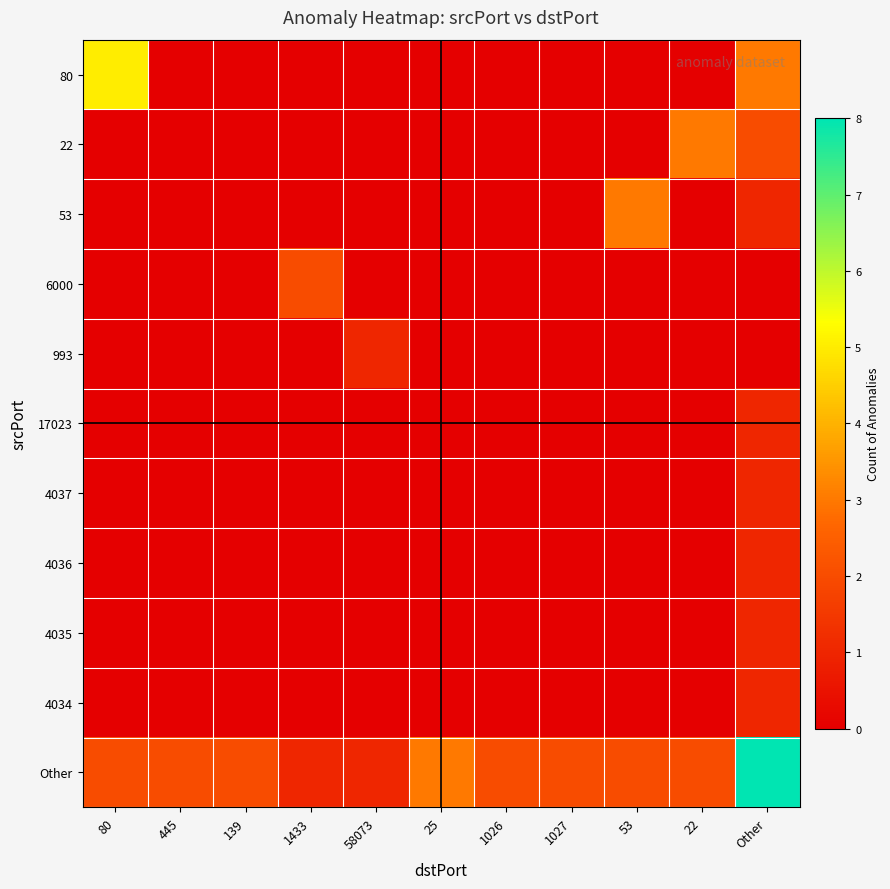

Which series has the widest spread of values?

Other